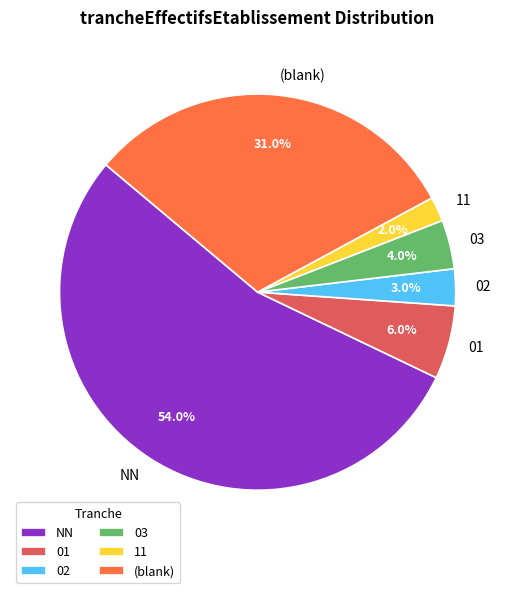

Is there any slice that represents more than half of the pie?

Yes